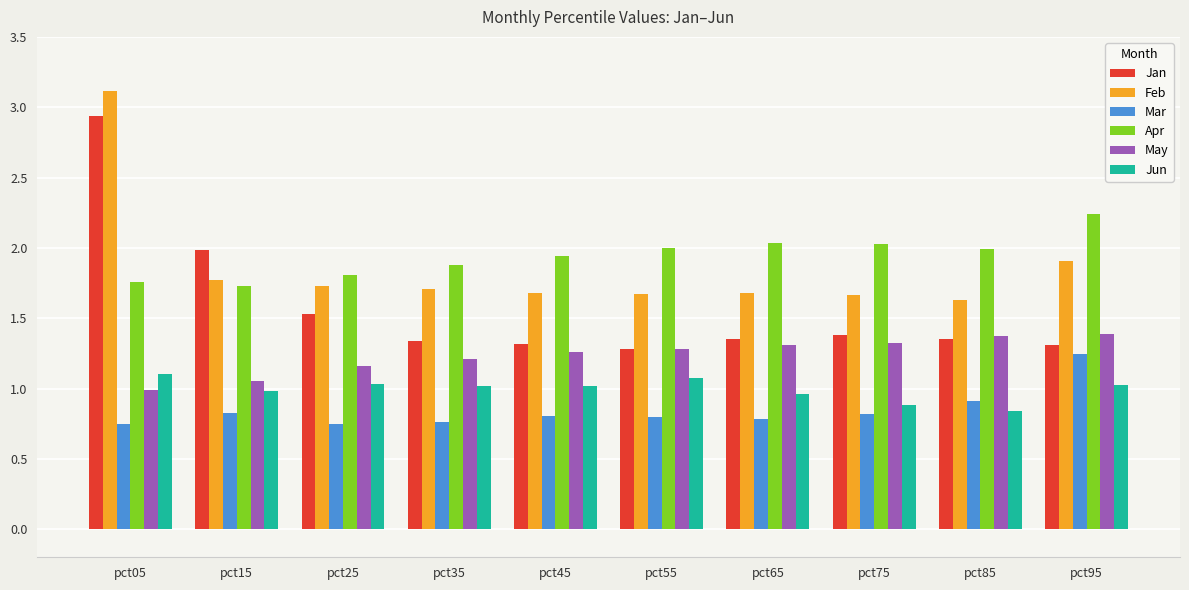

What is the value of the Jun bar at the 4th from the left?

1.0